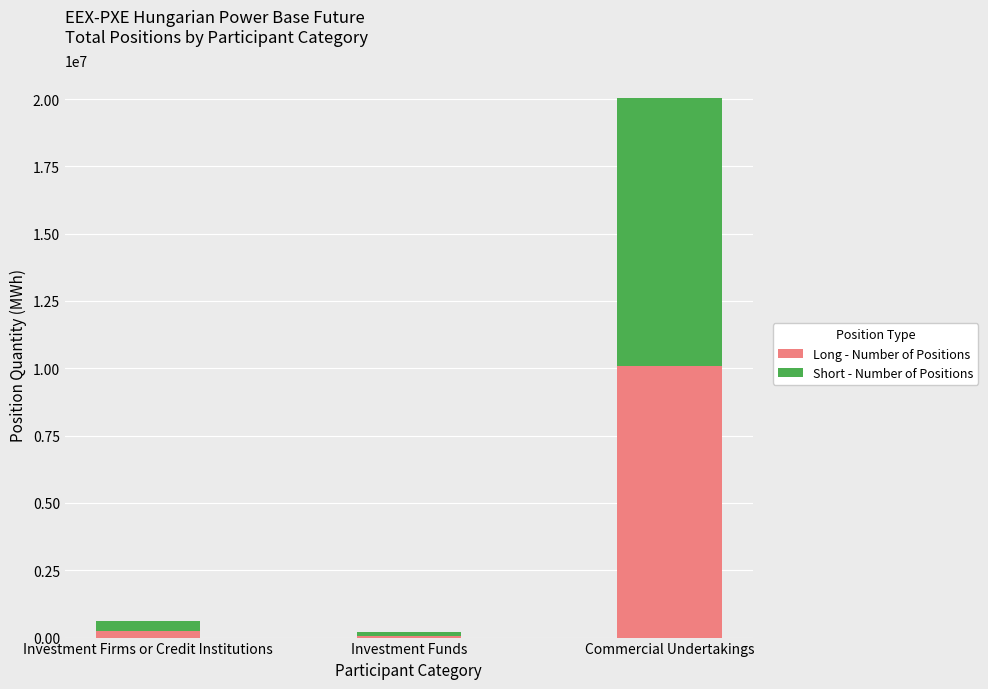

Reading right to left, what are the values for Long - Number of Positions?

Commercial Undertakings=10103171	Investment Funds=72897	Investment Firms or Credit Institutions=258507